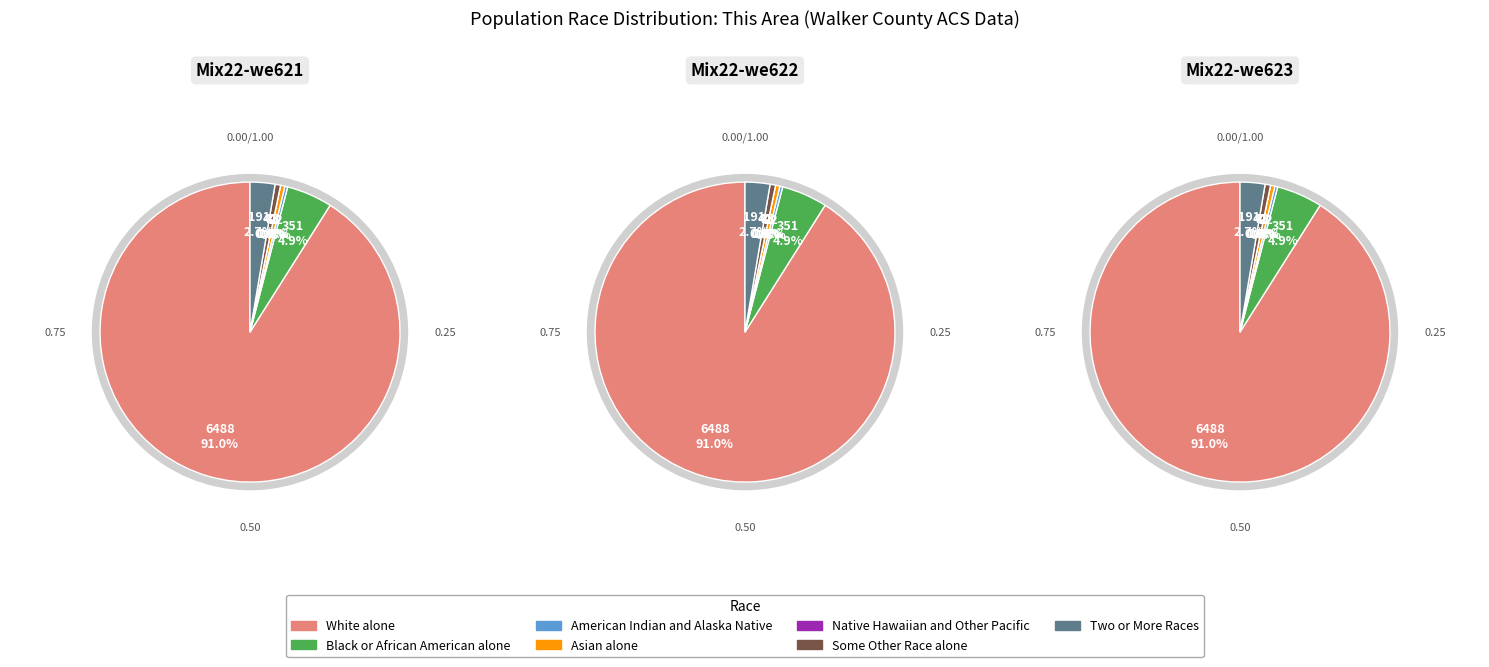

To the nearest percent, what portion does Two or More Races represent?

3%